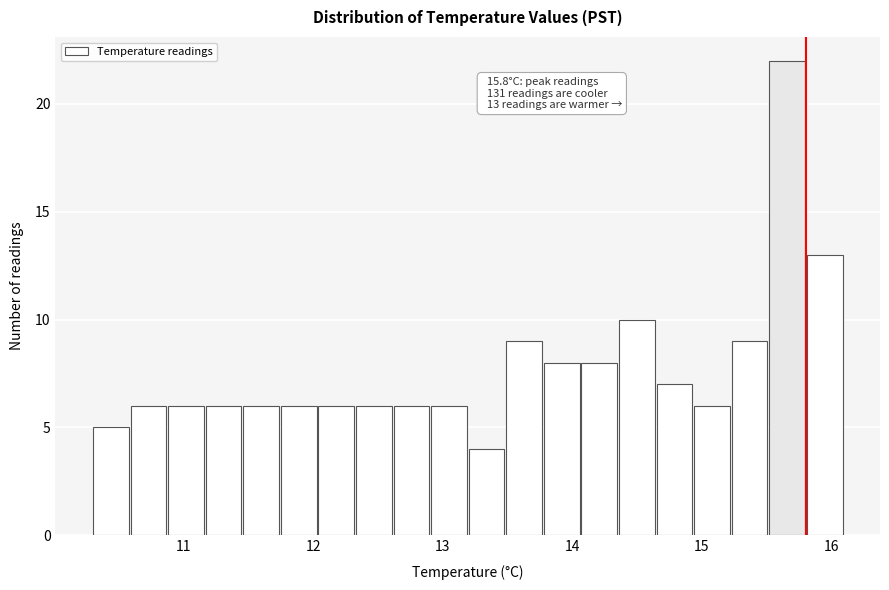

Read against the x-axis, roughly where is the centre of the tallest bar?

15.7